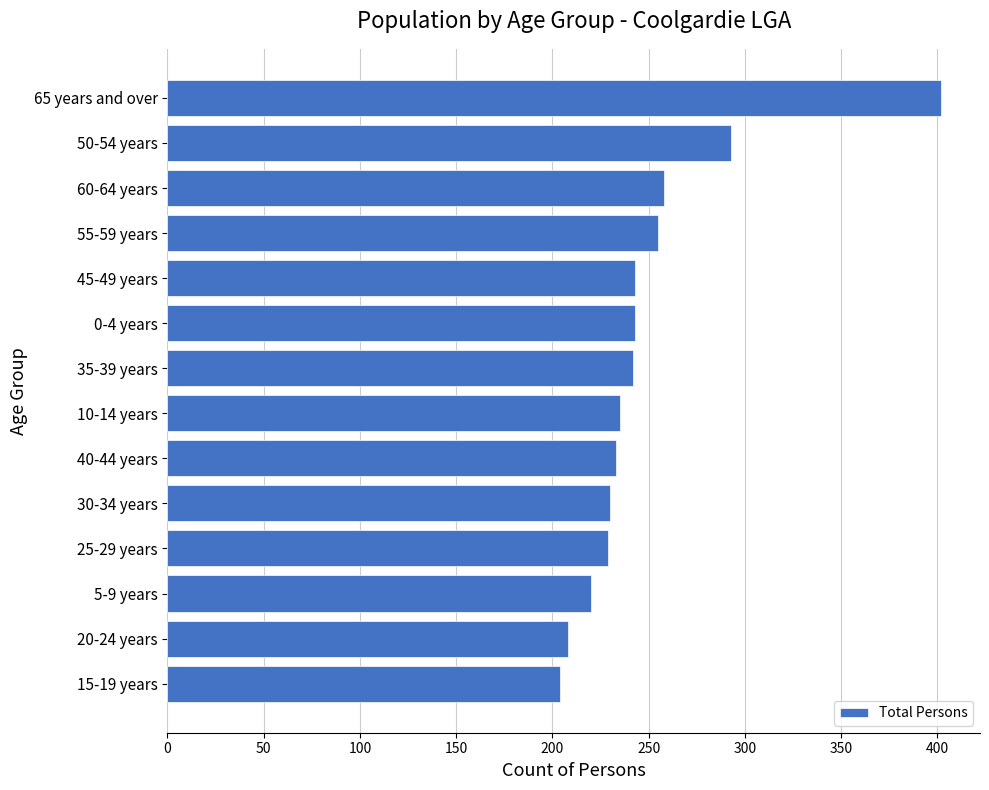

Which has a higher value, 55-59 years or 15-19 years?

55-59 years